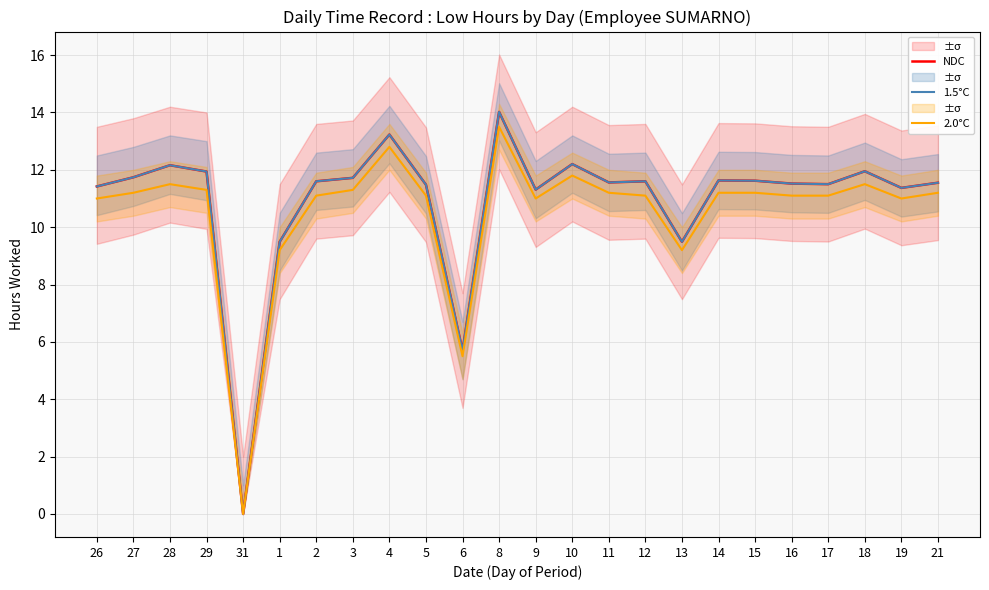

What are all the series names shown in the legend?

NDC, 1.5°C, 2.0°C